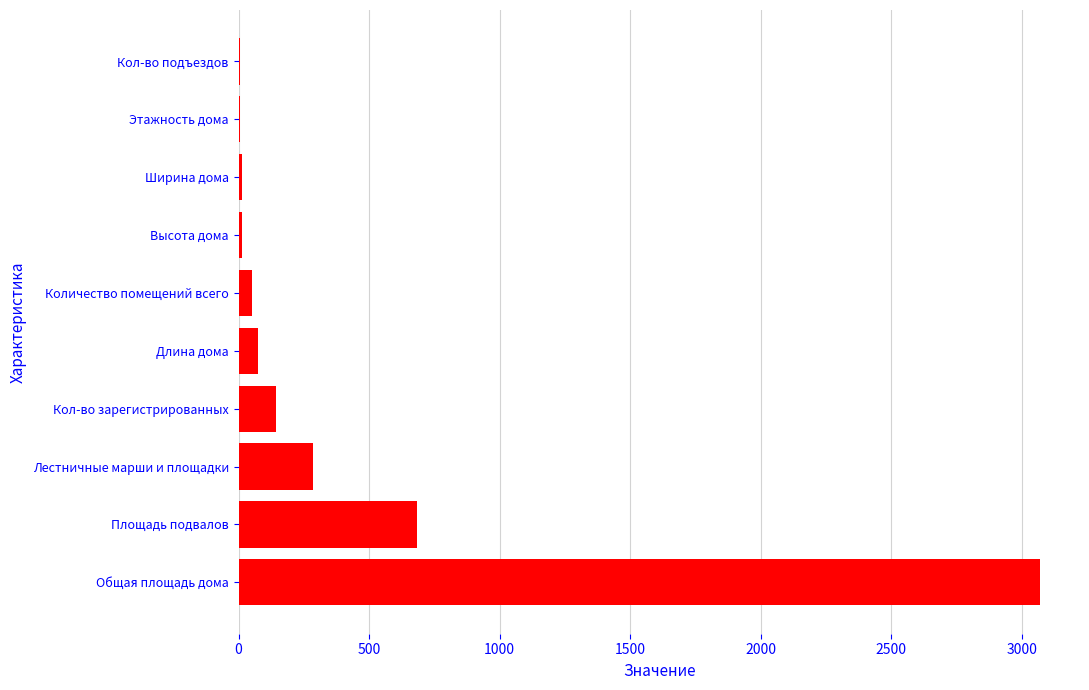

What is the average value?

434